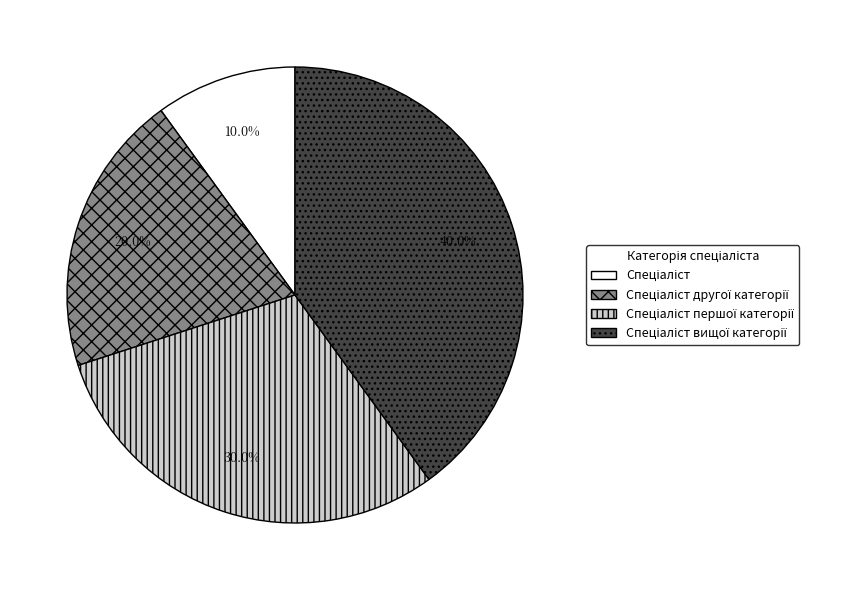

Is there any slice that represents more than half of the pie?

No